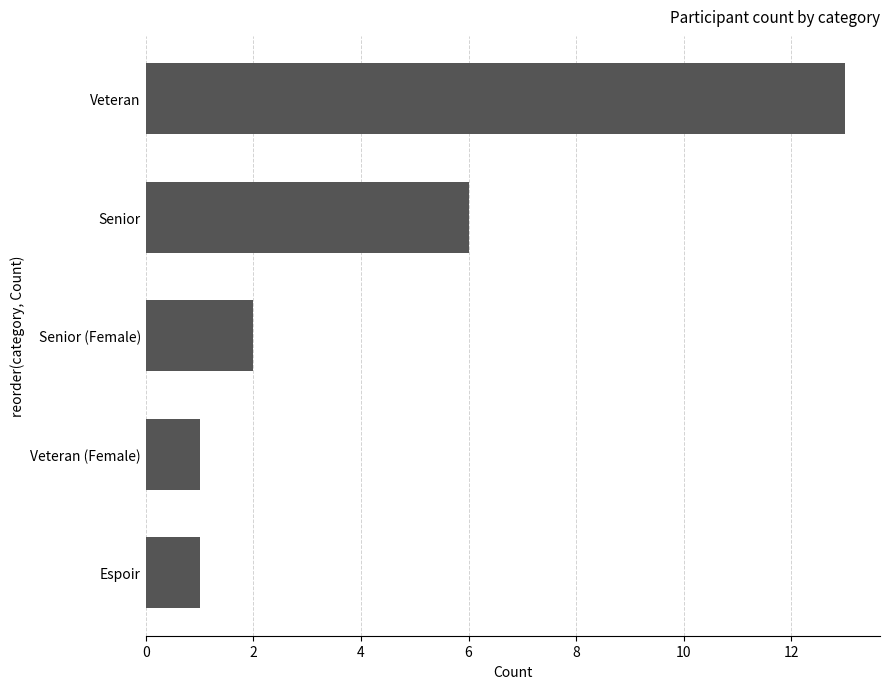

What is the greatest value displayed?

13